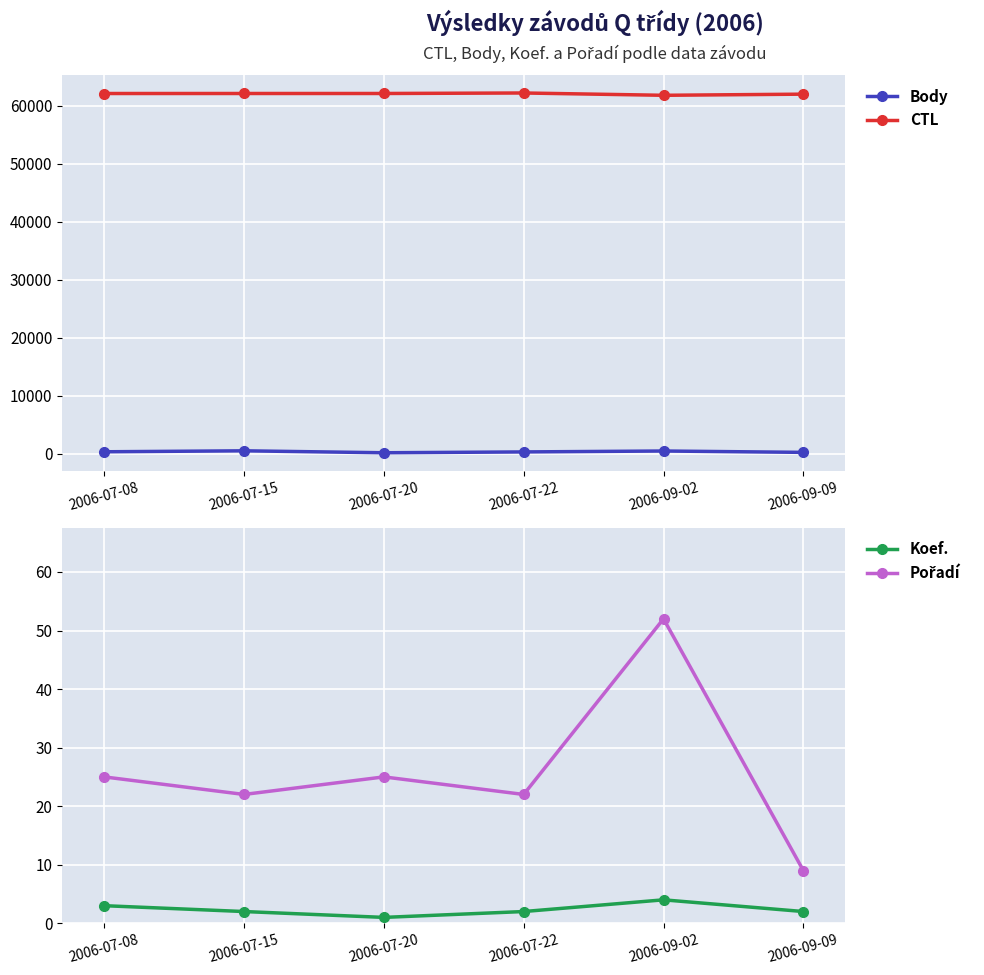

What position from the left is 2006-09-09?

6